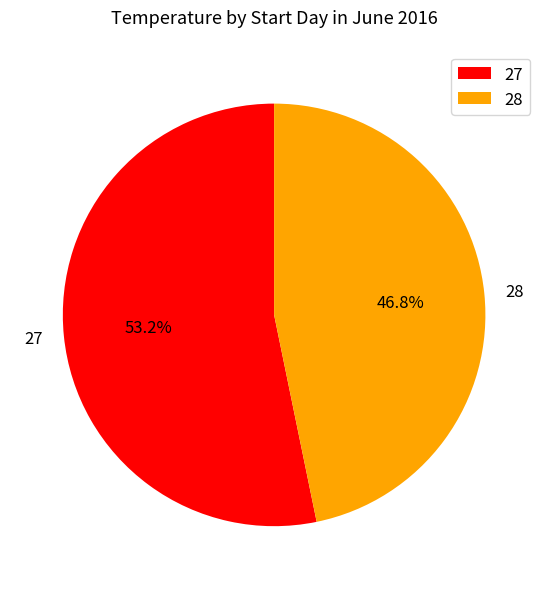

What is the ratio of the value at 27 to the value at 28?

1.1